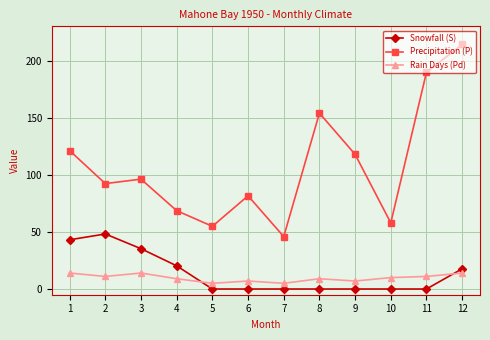

What is the difference between the second highest and minimum values in the Rain Days (Pd) series?

9.0